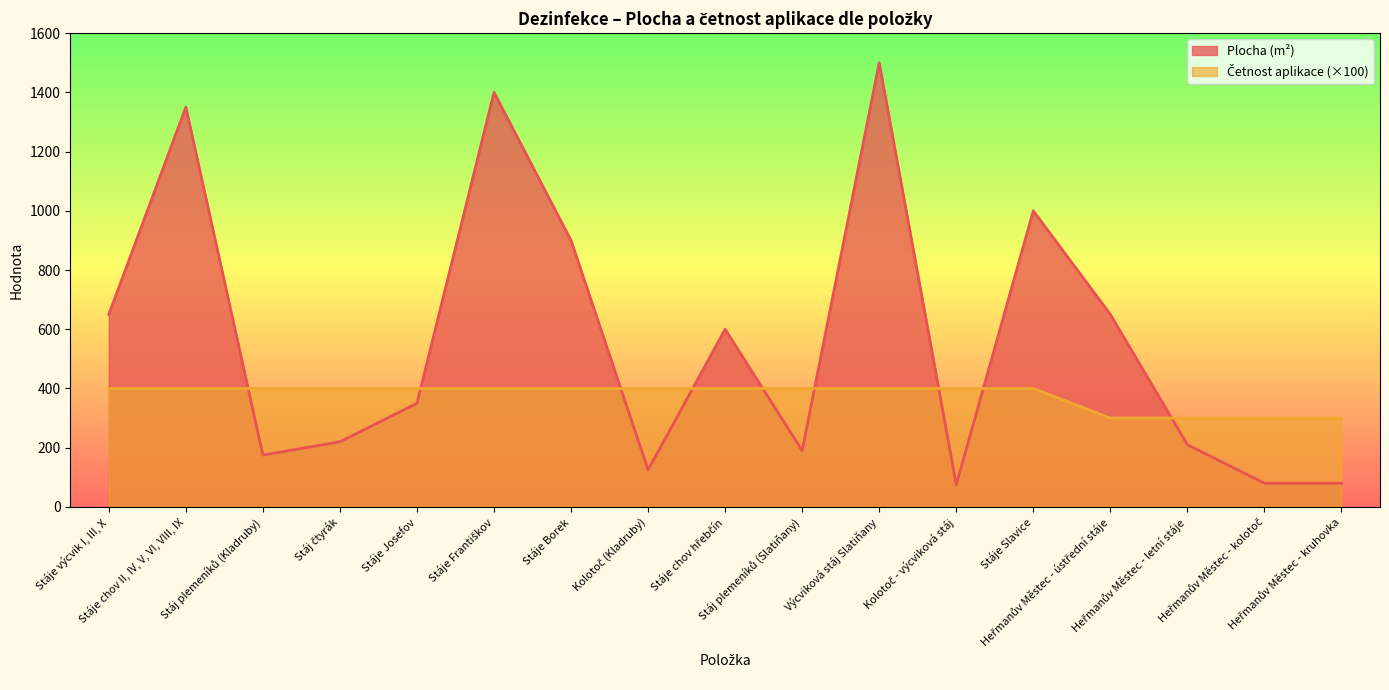

What is the label of the 8th point from the left?

Kolotoč (Kladruby)